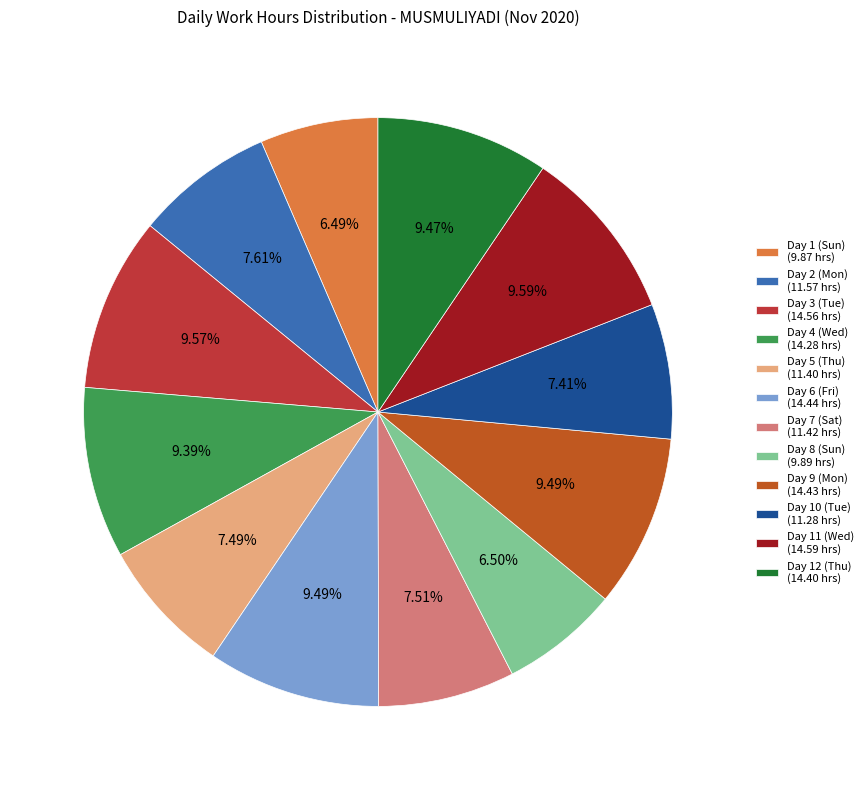

What percentage do Day 11 (Wed) and Day 7 (Sat) together represent?

17.1%